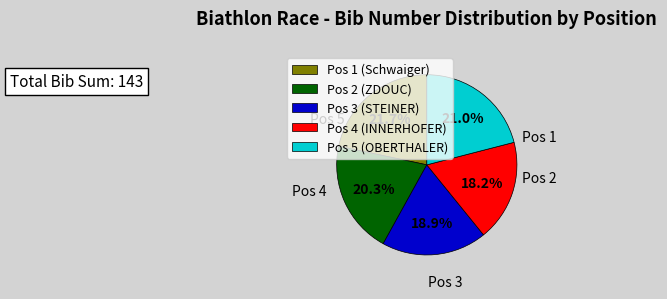

What portion of the pie excludes Pos 4 (INNERHOFER)?

81.8%